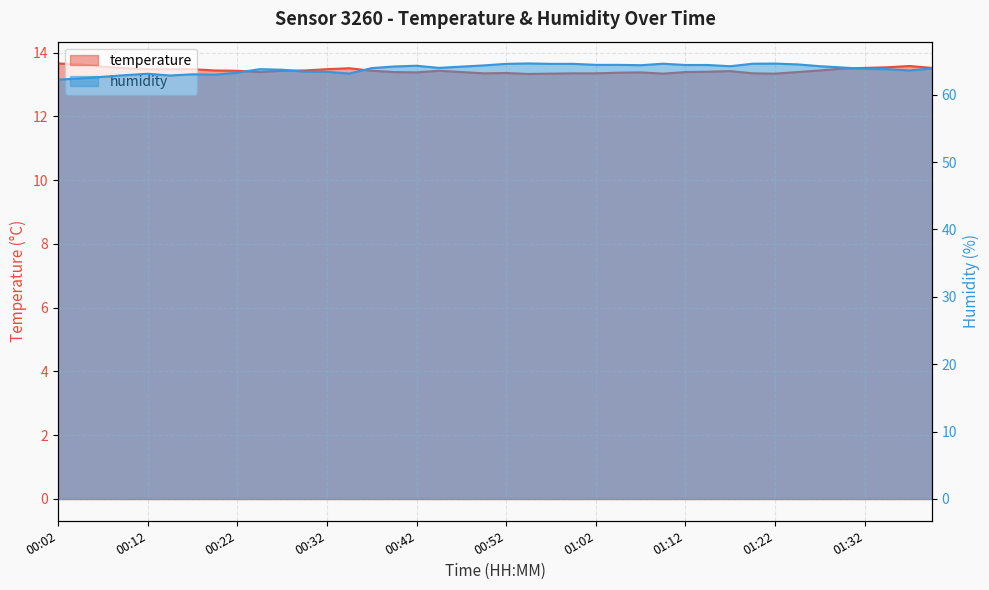

Does the chart have visible grid lines?

Yes